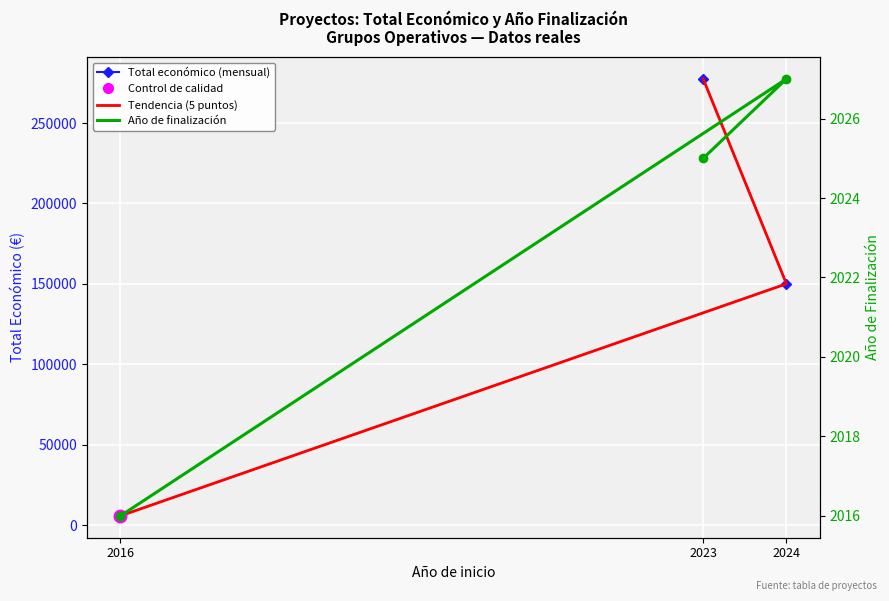

At which category does the chart reach its peak across all series?

2023